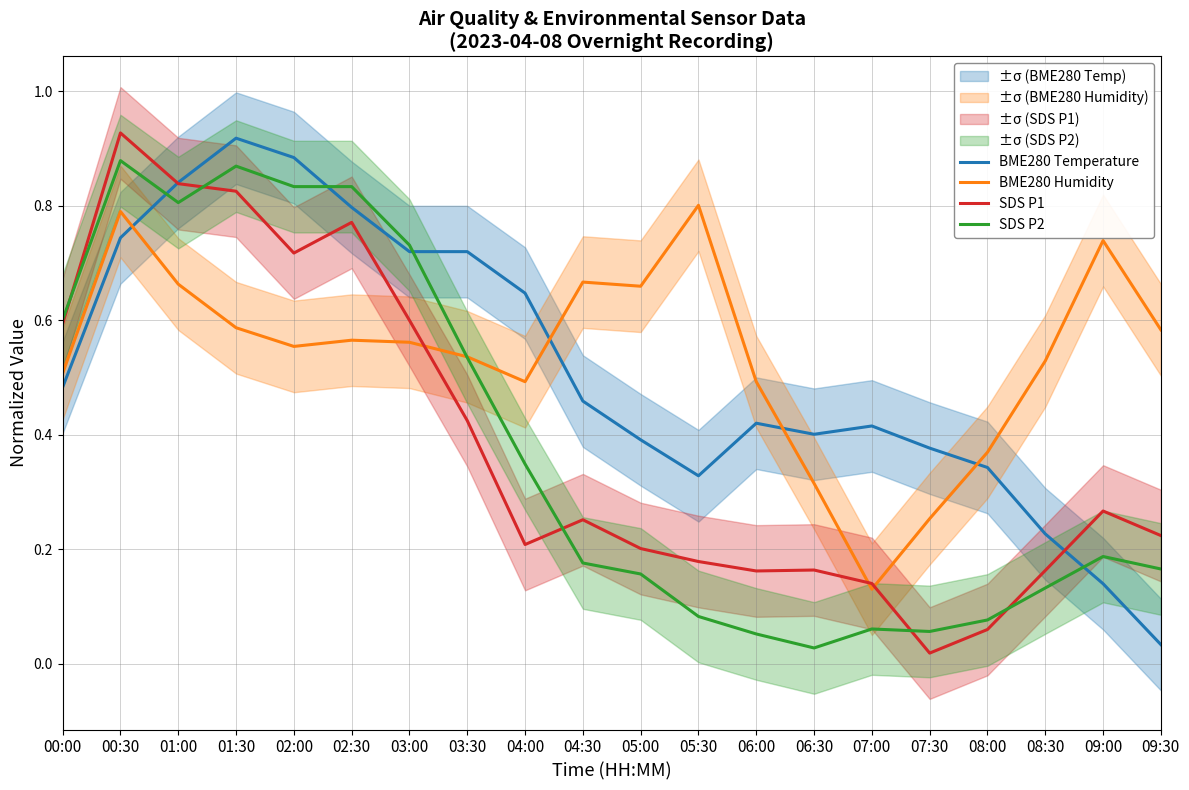

What is the label of the 17th point from the right?

01:30